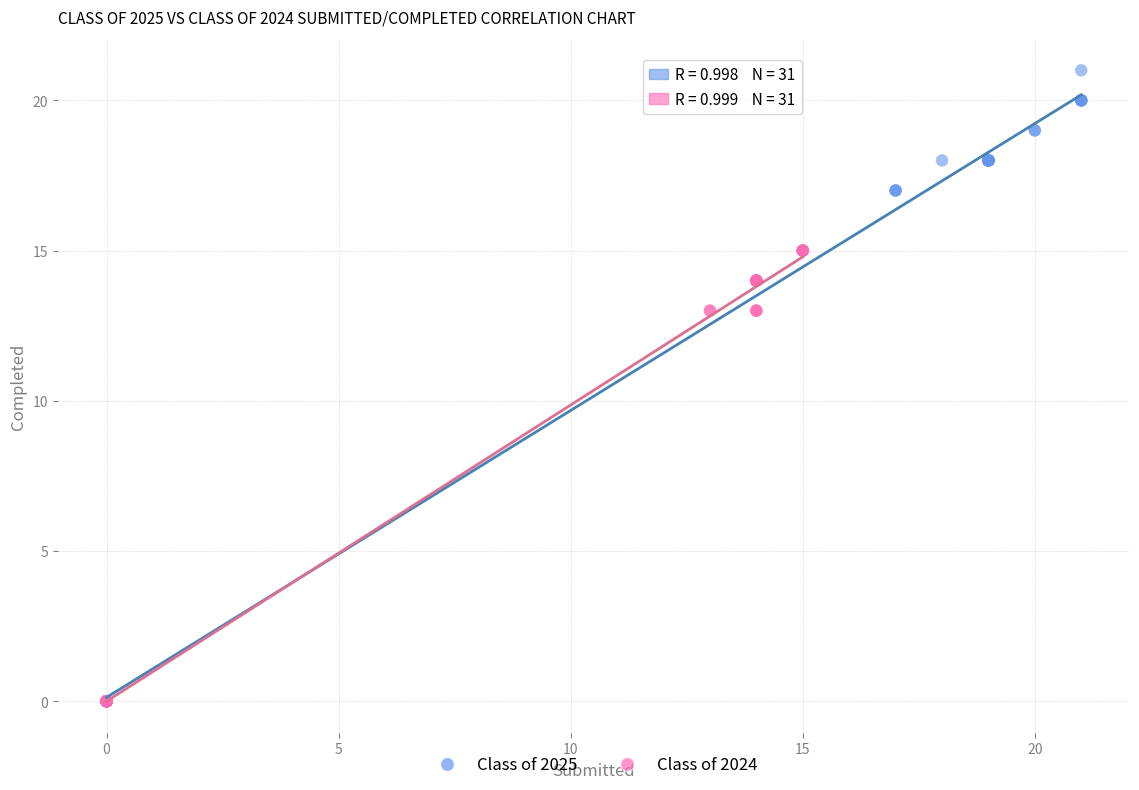

Which series has the widest spread of Y values?

Class of 2025